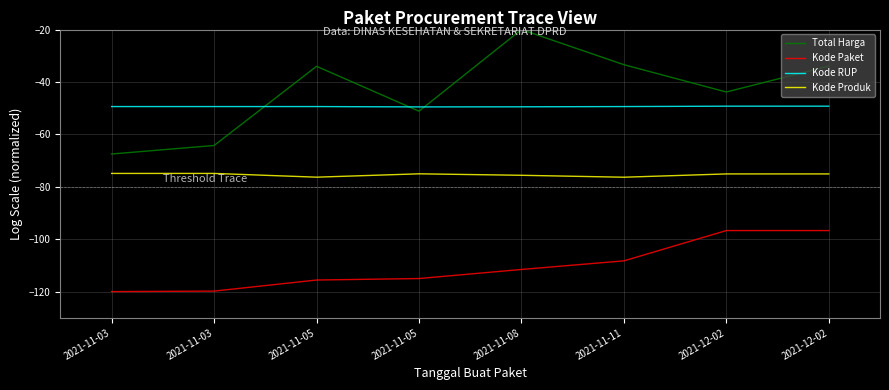

Reading left to right, list all the values displayed in this chart.

Total Harga: -67.5	-64.2	-34.0	-51.1	-20.0	-33.4	-43.8	-33.9
Kode Paket: -120.0	-119.8	-115.6	-115.0	-111.5	-108.3	-96.7	-96.7
Kode RUP: -49.4	-49.4	-49.4	-49.5	-49.5	-49.4	-49.2	-49.2
Kode Produk: -74.9	-74.9	-76.3	-75.1	-75.6	-76.3	-75.1	-75.1